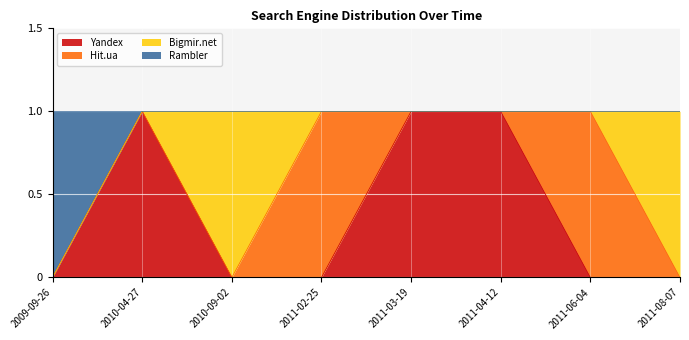

What is the label of the 4th point from the left?

2011-02-25